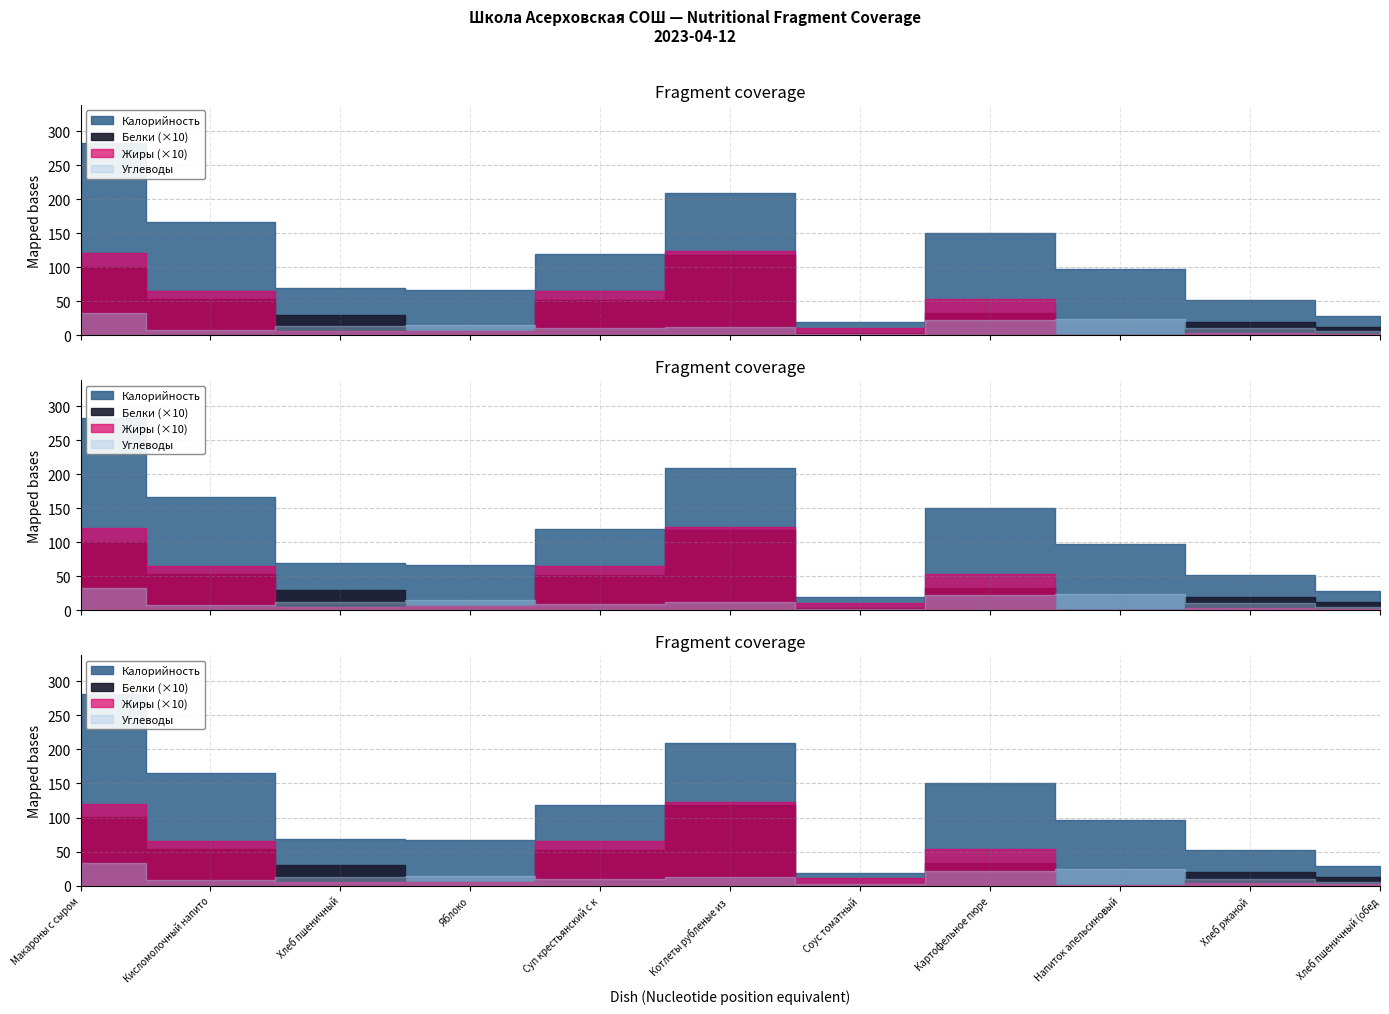

True or false: Углеводы and Белки intersect in this chart.

False